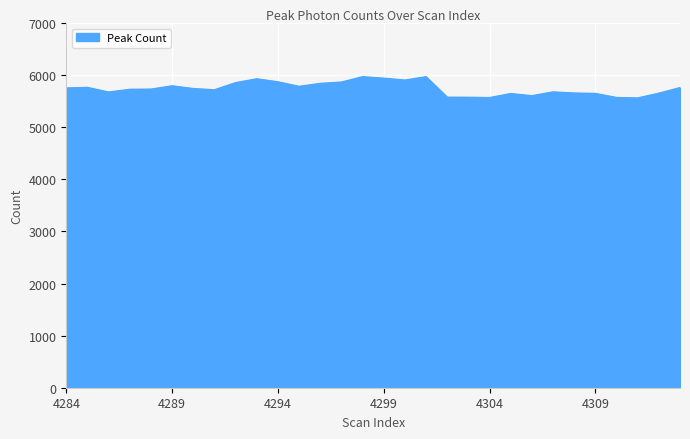

What is the difference between the maximum and minimum values?

408